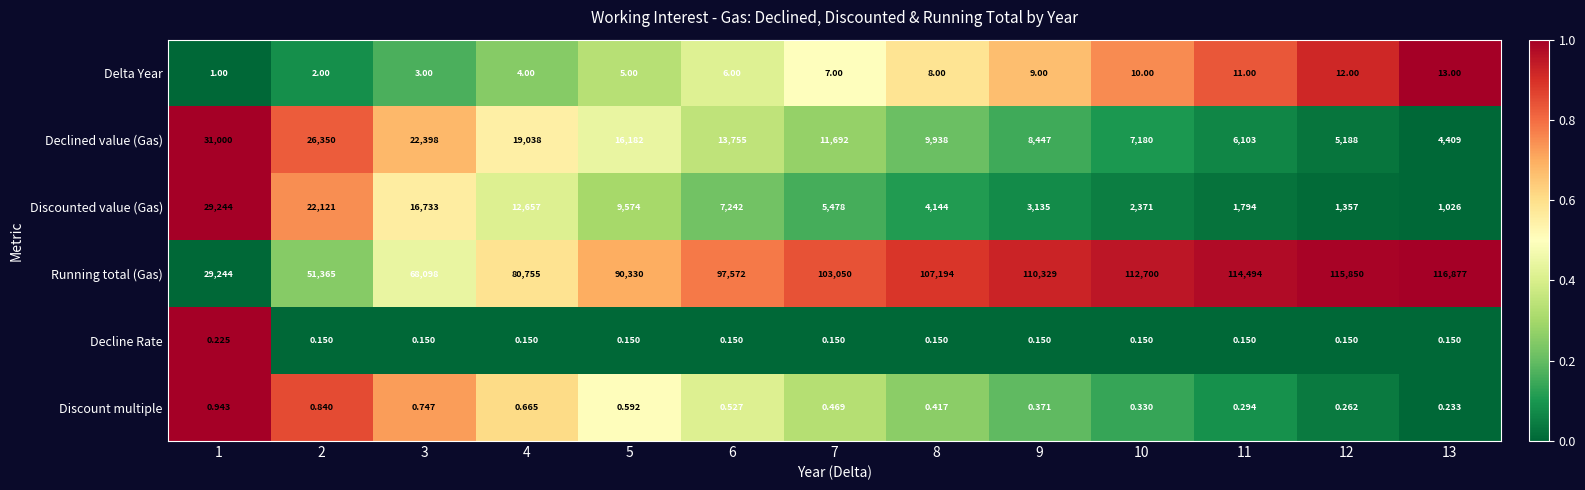

At how many categories does at least one series exceed 0?

13